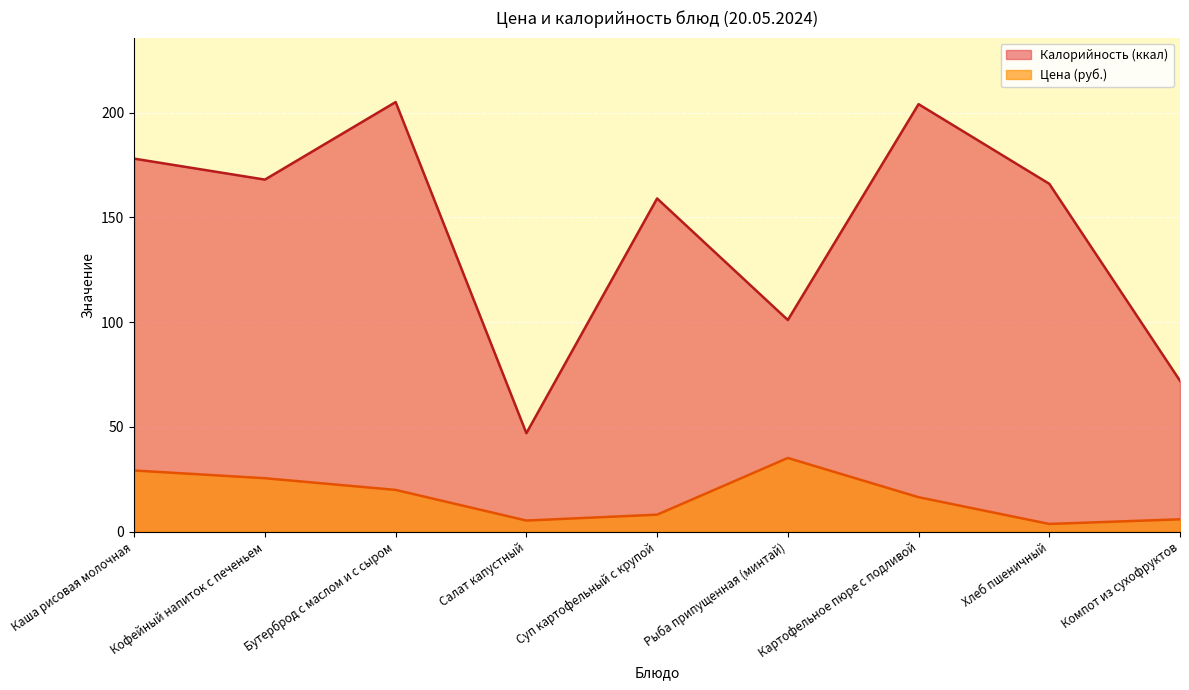

What is the difference between the maximum and minimum values in the Цена (руб.) series?

31.5